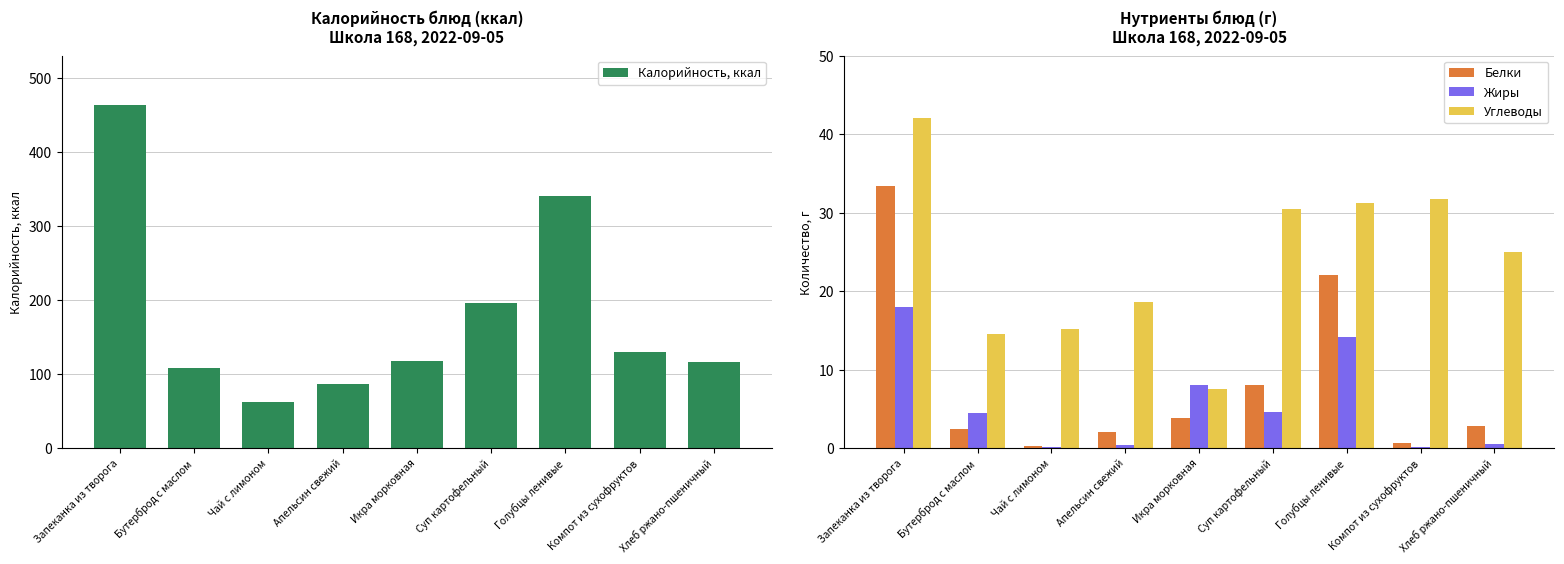

The Белки series shows 6.4 at Голубцы ленивые. True or false?

False